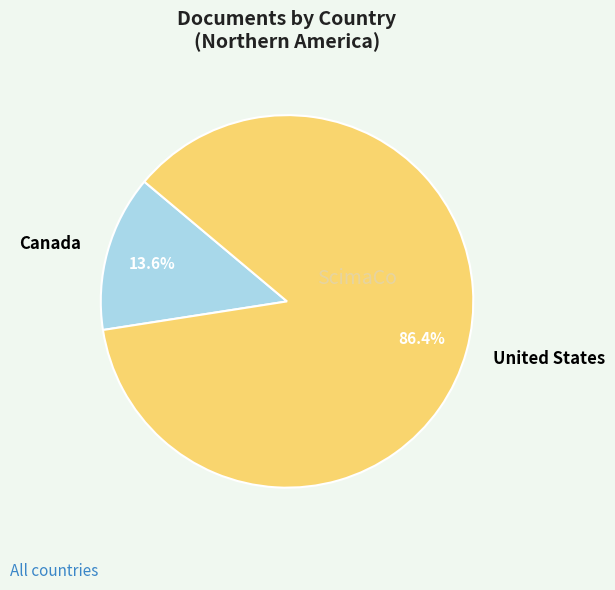

To the nearest percent, what is the combined percentage of Canada and United States?

100%